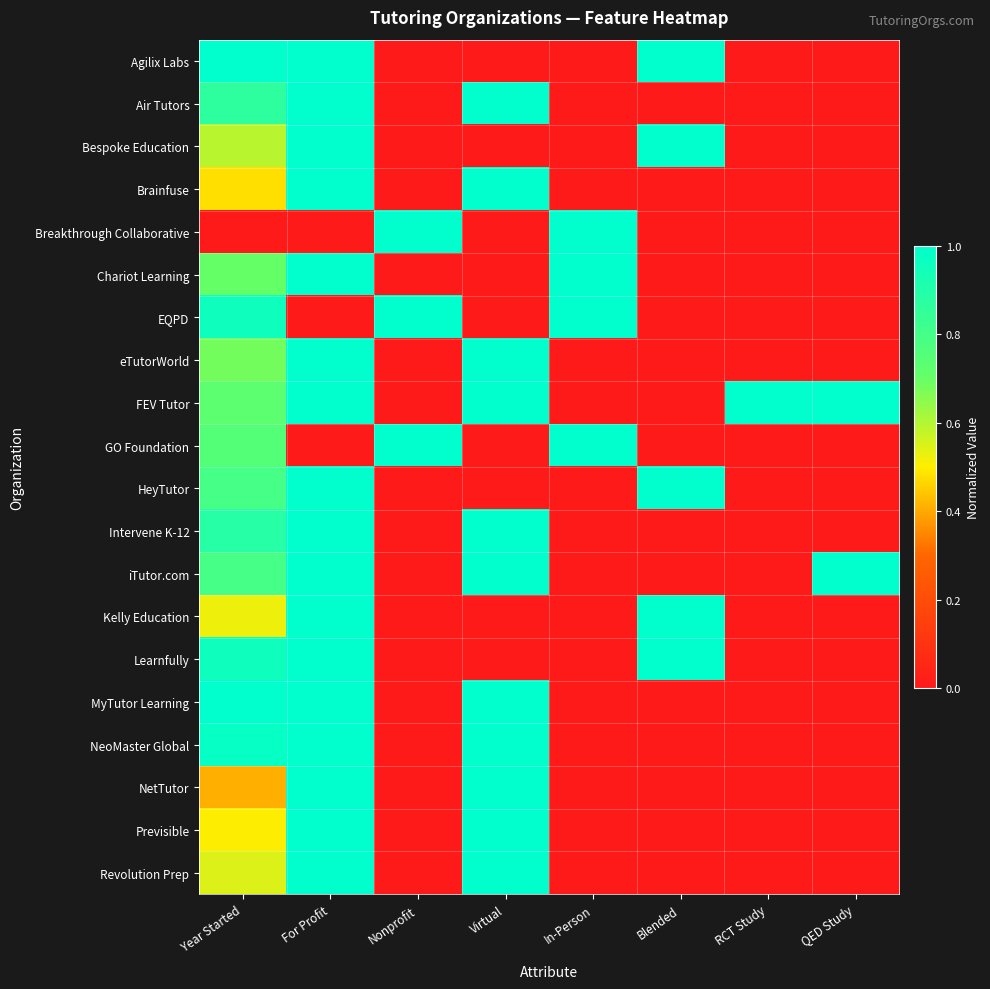

At which category does the chart reach its minimum across all series?

Nonprofit